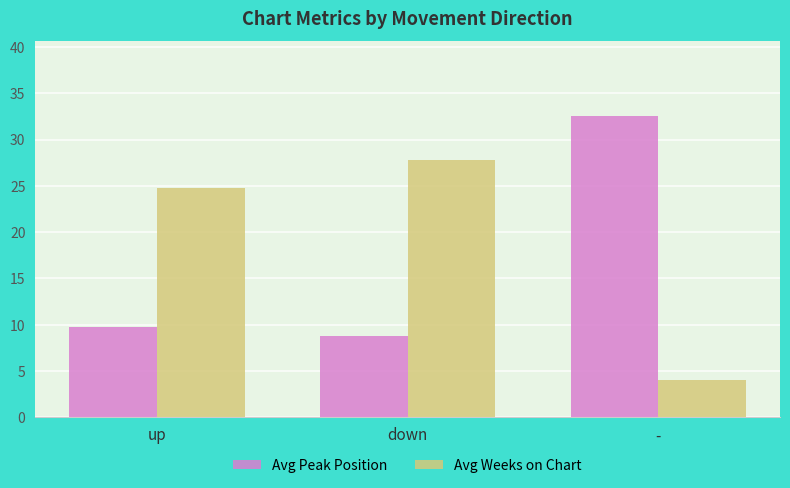

What is the maximum value for Avg Peak Position?

32.5